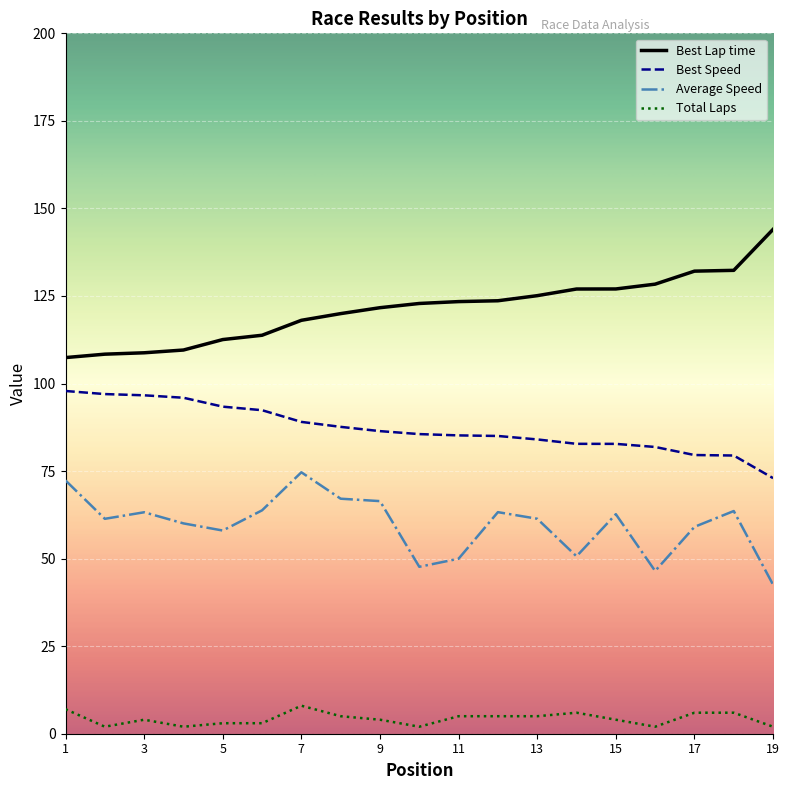

Rank the series by their maximum value, from highest to lowest.

Best Lap time, Best Speed, Average Speed, Total Laps